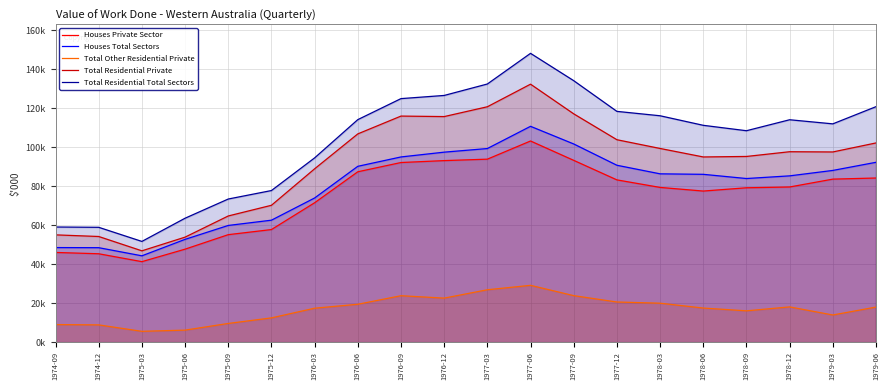

Does the chart display data point markers on the line(s)?

No